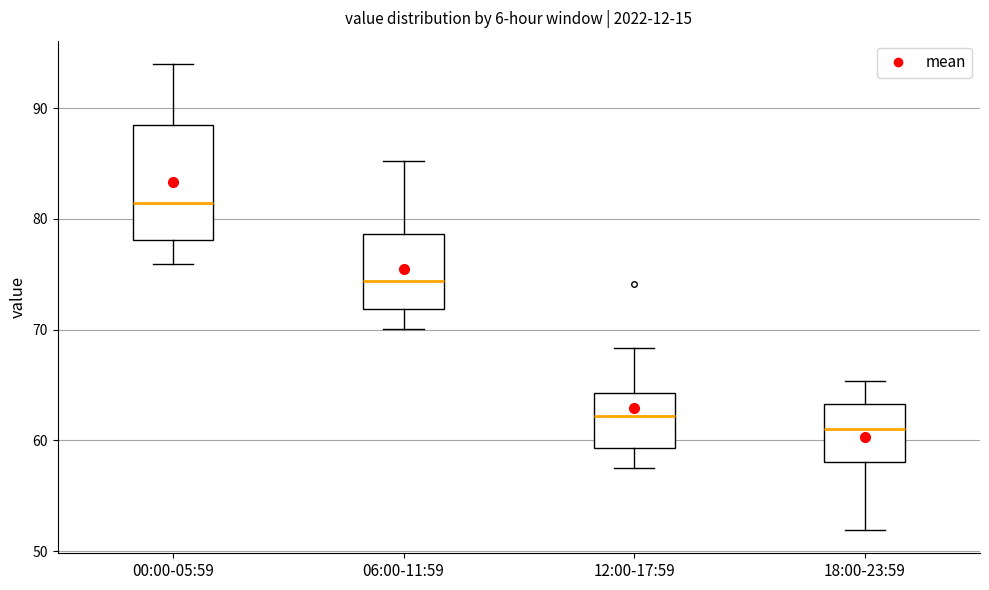

Which box has the lowest median line?

18:00-23:59